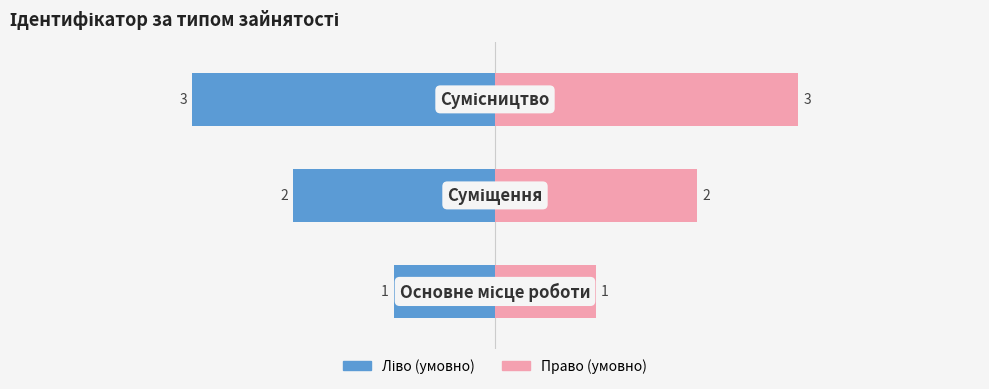

How many categories are shown in the chart?

3